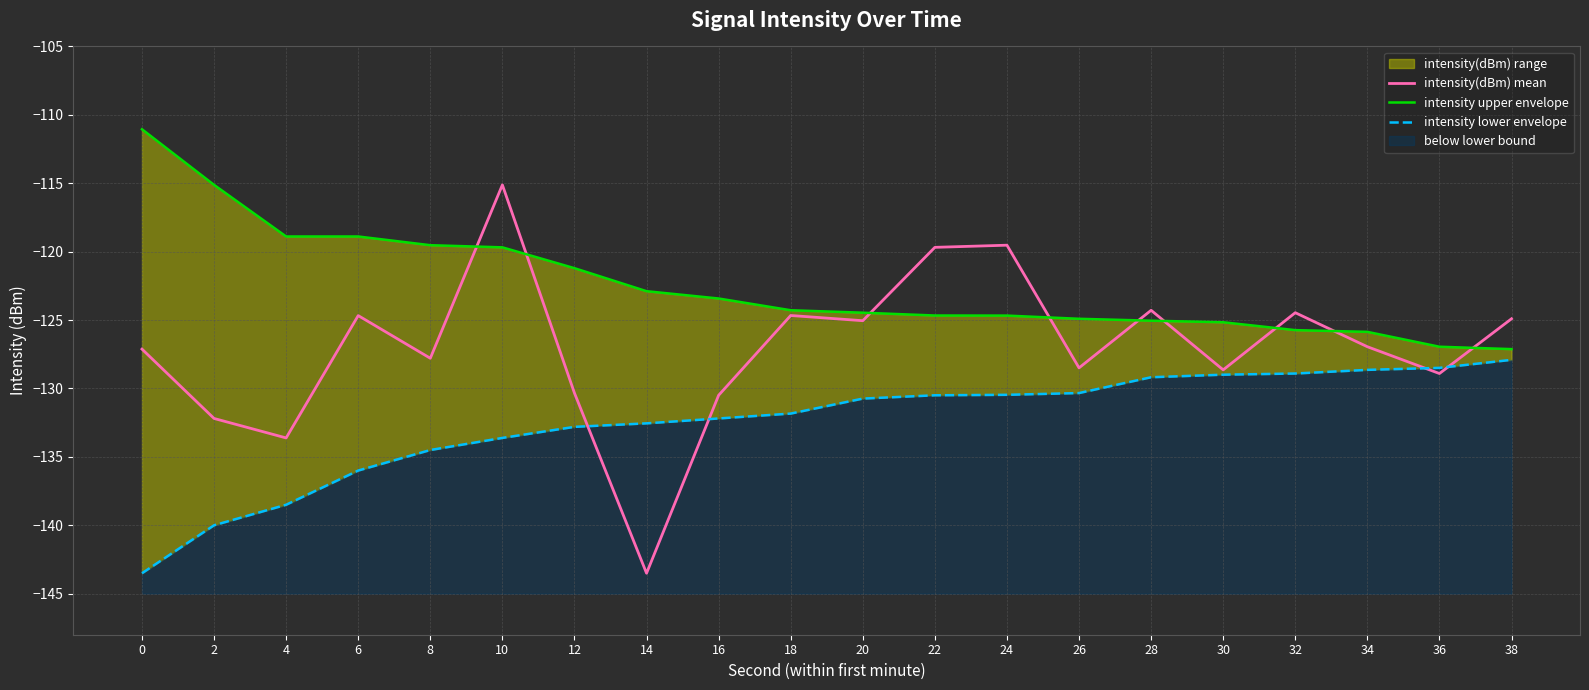

Reading left to right, list all the values displayed in this chart.

intensity(dBm) mean: 0=-127.1	2=-132.2	4=-133.6	6=-124.7	8=-127.8	10=-115.1	12=-130.3	14=-143.5	16=-130.5	18=-124.7	20=-125.0	22=-119.7	24=-119.5	26=-128.5	28=-124.3	30=-128.6	32=-124.5	34=-126.9	36=-128.9	38=-124.9
intensity upper envelope: 0=-111.1	2=-115.1	4=-118.9	6=-118.9	8=-119.5	10=-119.7	12=-121.2	14=-122.9	16=-123.4	18=-124.3	20=-124.5	22=-124.7	24=-124.7	26=-124.9	28=-125.0	30=-125.2	32=-125.7	34=-125.9	36=-126.9	38=-127.1
intensity lower envelope: 0=-143.5	2=-140.0	4=-138.5	6=-136.0	8=-134.5	10=-133.6	12=-132.8	14=-132.5	16=-132.2	18=-131.8	20=-130.7	22=-130.5	24=-130.5	26=-130.3	28=-129.2	30=-129.0	32=-128.9	34=-128.6	36=-128.5	38=-127.9